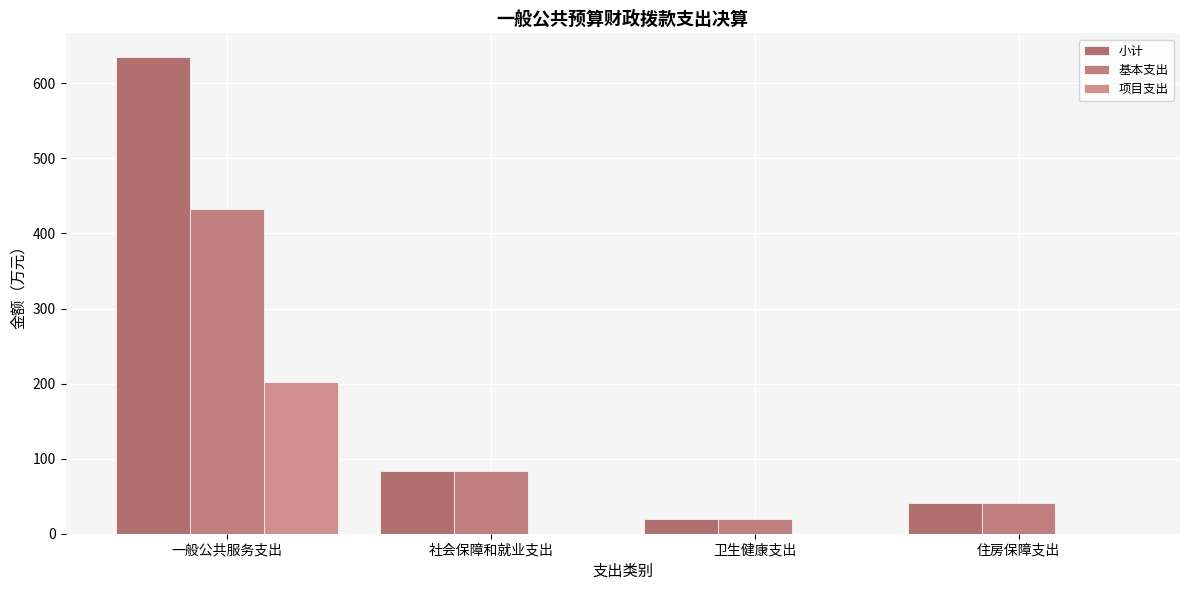

What position from the right is 住房保障支出?

1